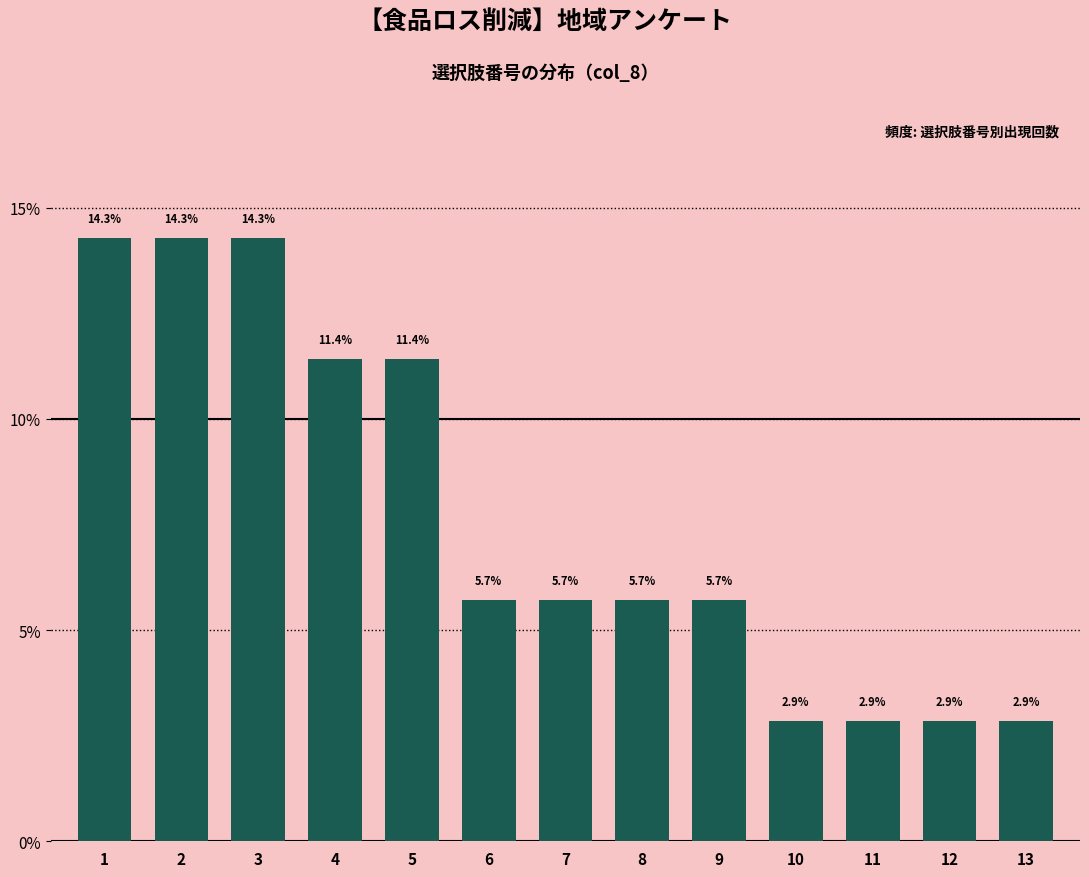

Reading left to right, transcribe all the data shown in this chart.

1=14.3	2=14.3	3=14.3	4=11.4	5=11.4	6=5.7	7=5.7	8=5.7	9=5.7	10=2.9	11=2.9	12=2.9	13=2.9